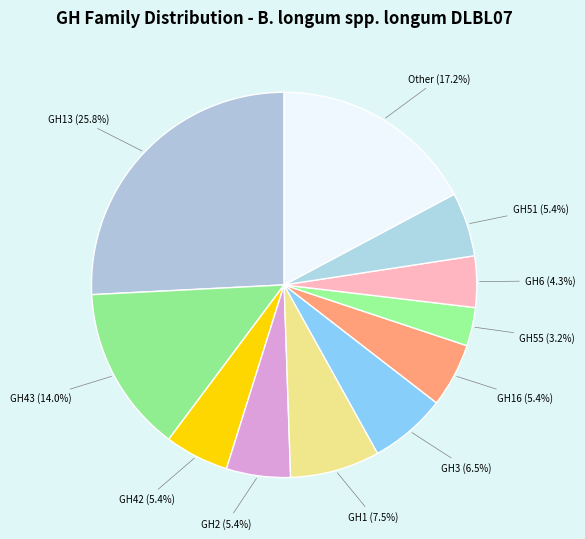

What percentage is NOT represented by GH55?

96.8%